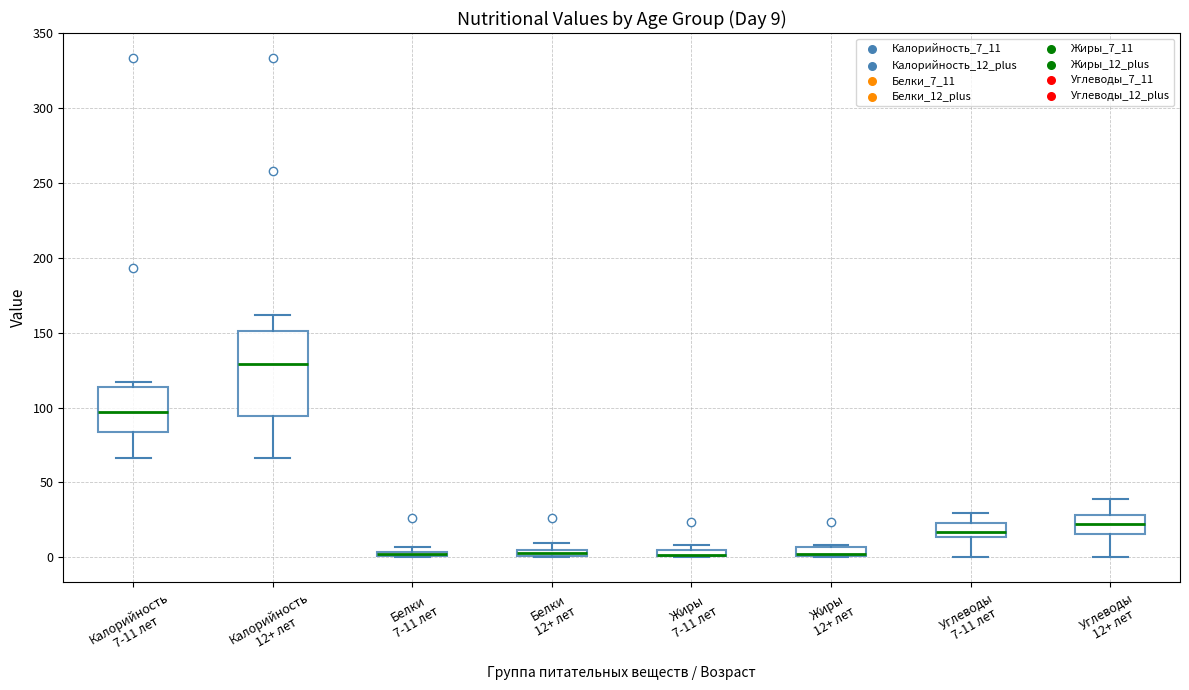

Which box is the tallest, from its lower edge to its upper edge?

Калорийность 12+ лет